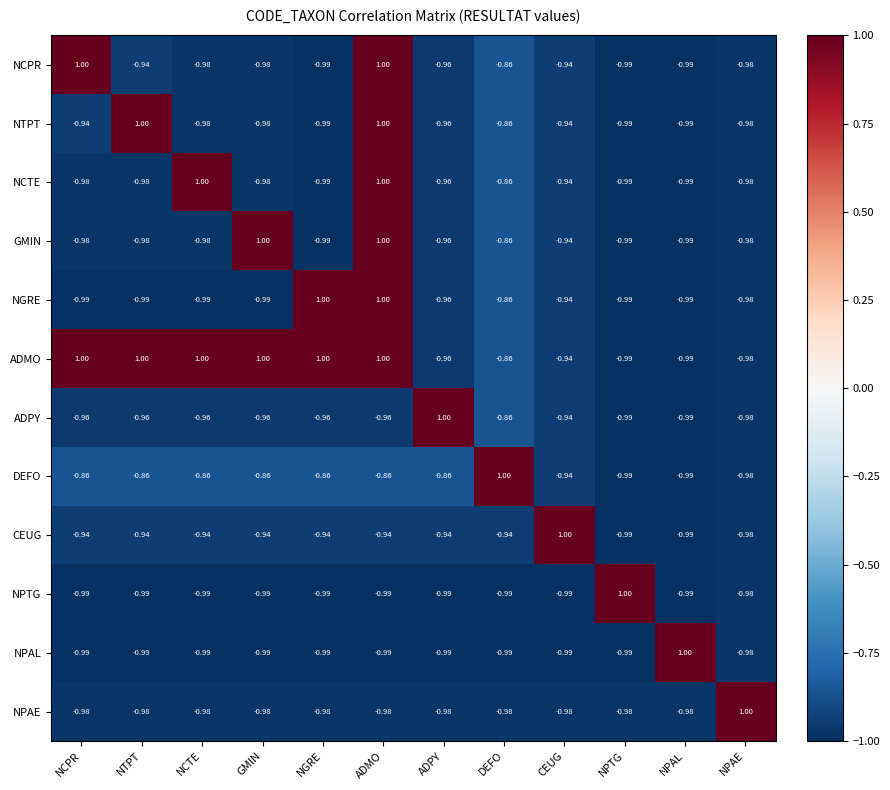

How many values in NPTG are below zero?

11